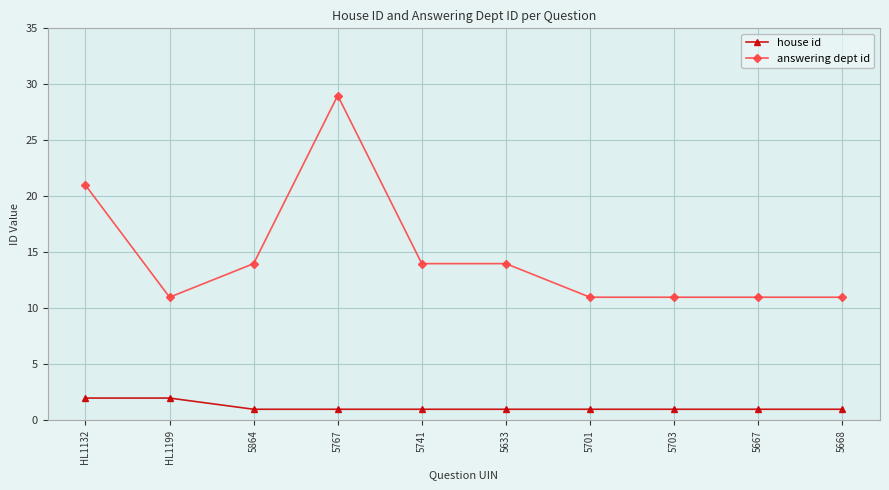

List the series in order of their overall mean, lowest first.

house id, answering dept id